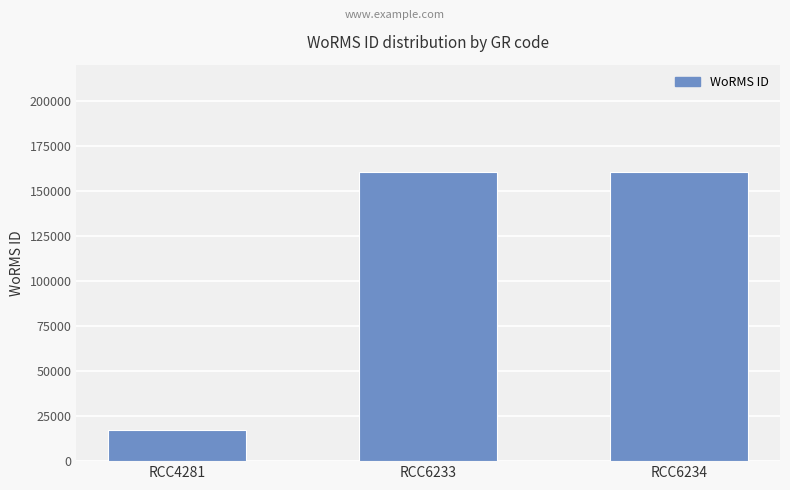

How many bars are there in total?

3